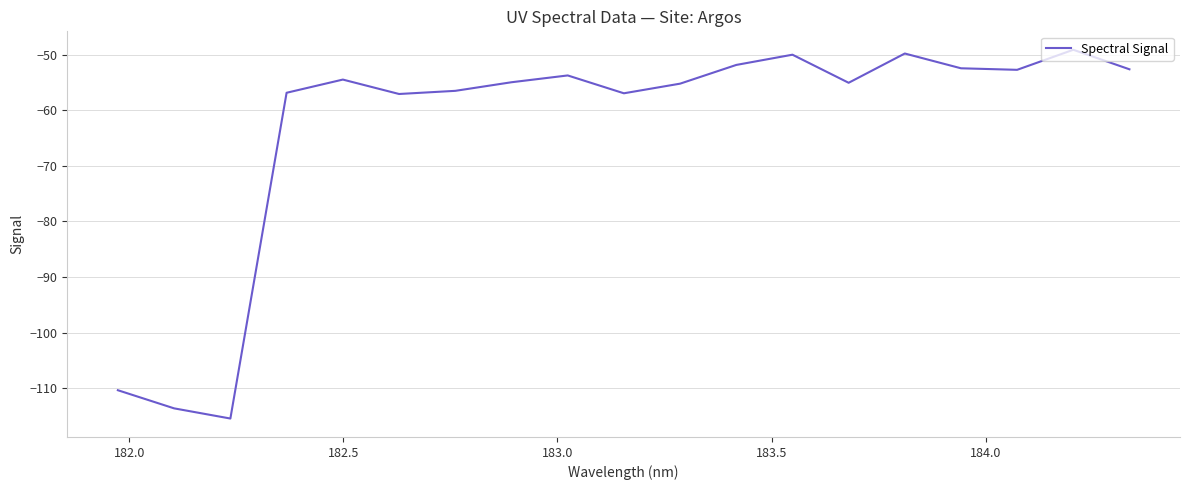

How many interior local valleys (lower than both neighbors) does the data have?

5